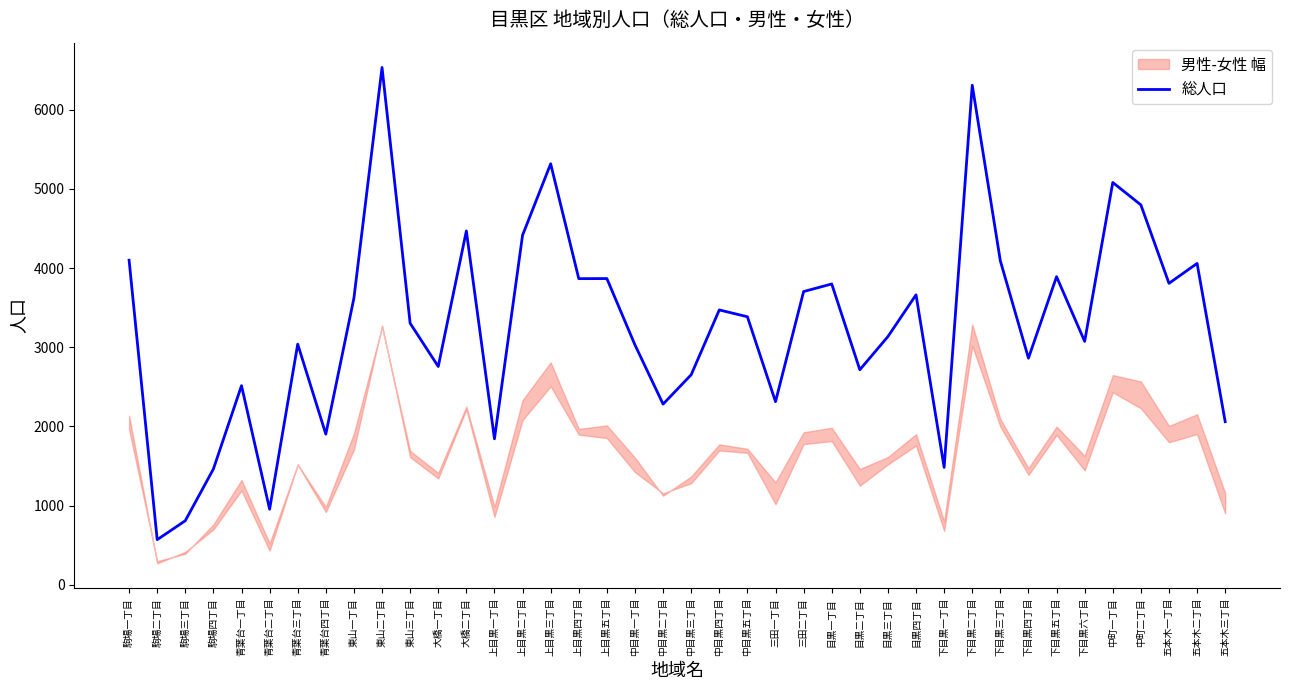

What value does the data have at 下目黒五丁目, to the nearest 10?

3890